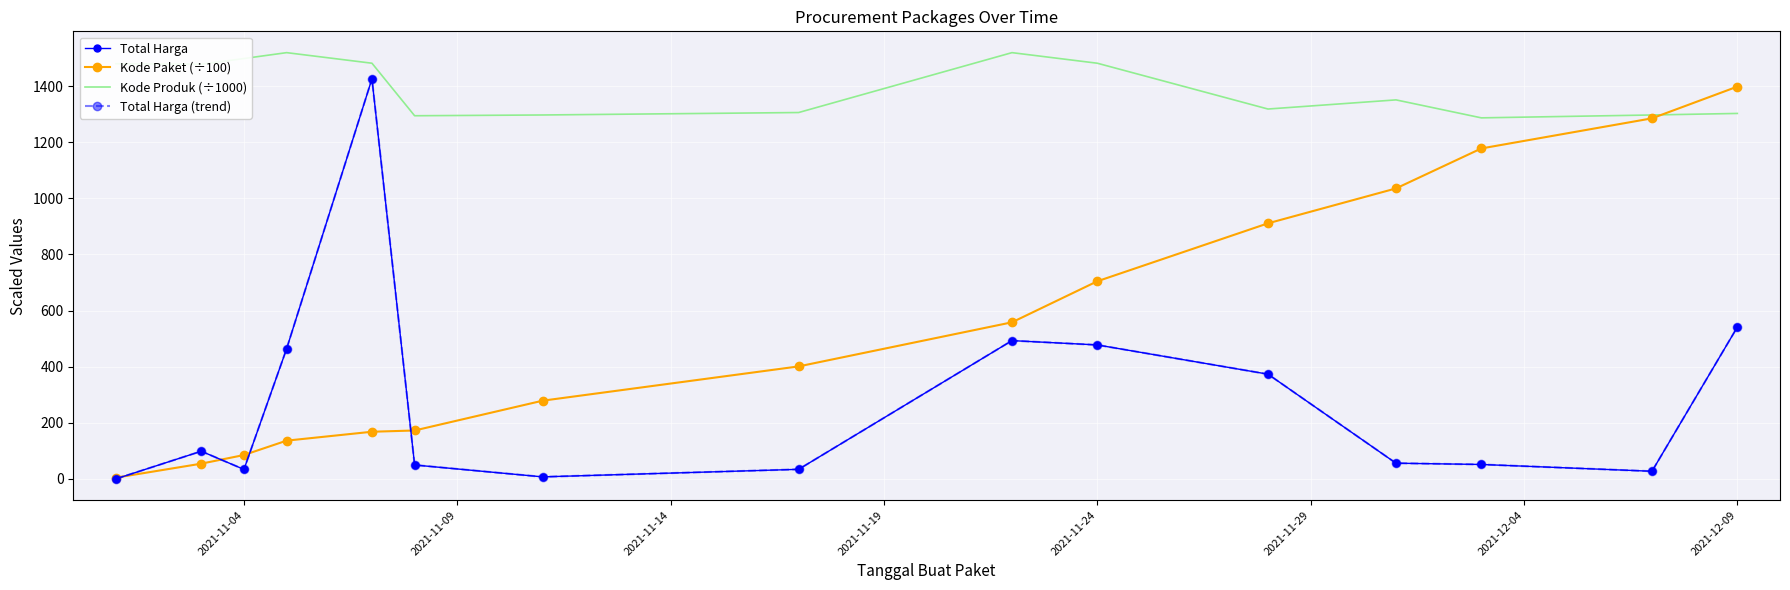

What is the value of the Total Harga point at the 9th from the left?

493.0